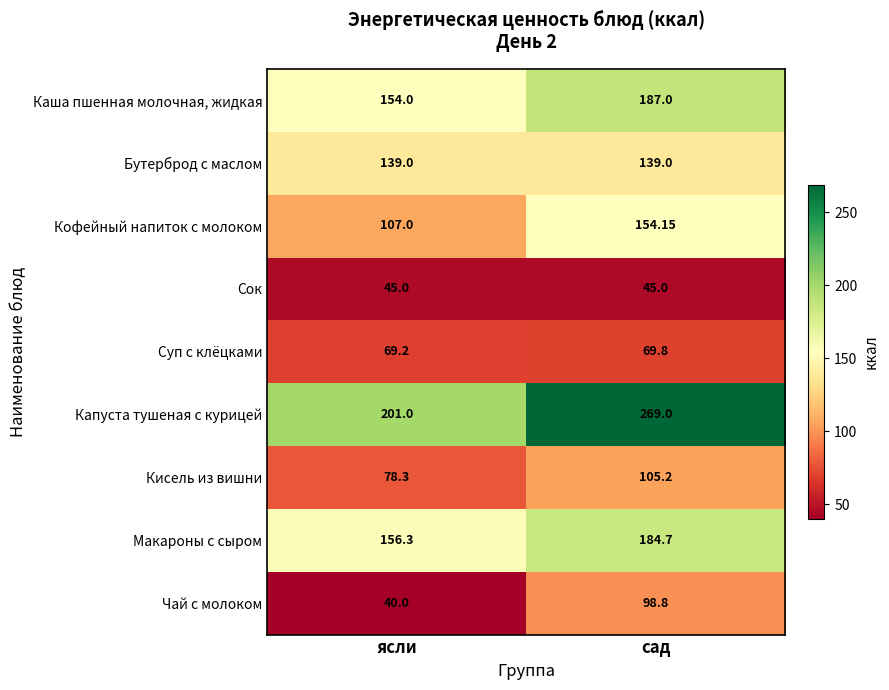

Which series has the largest range (max minus min)?

Капуста тушеная с курицей